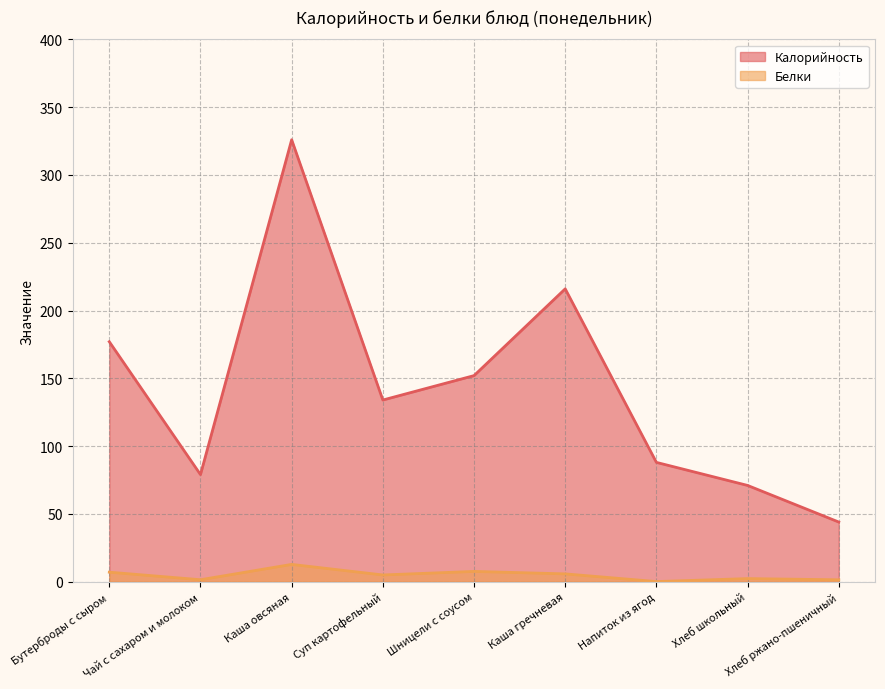

How many values in the Калорийность series are below 134?

4